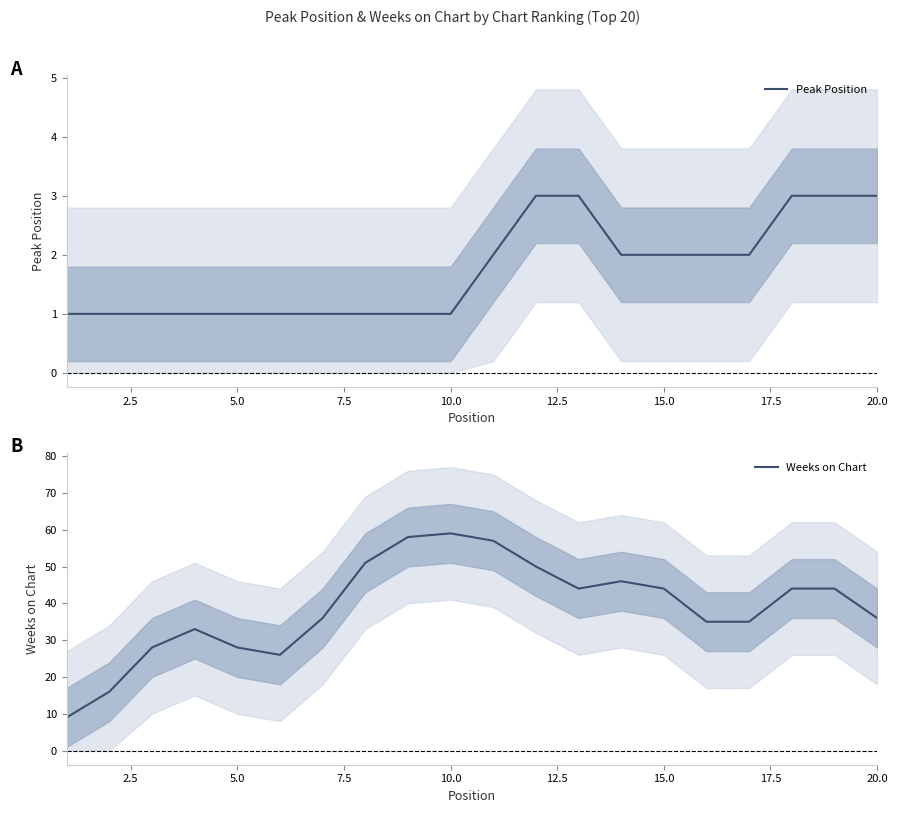

What is the sum of all Peak Position values?

35